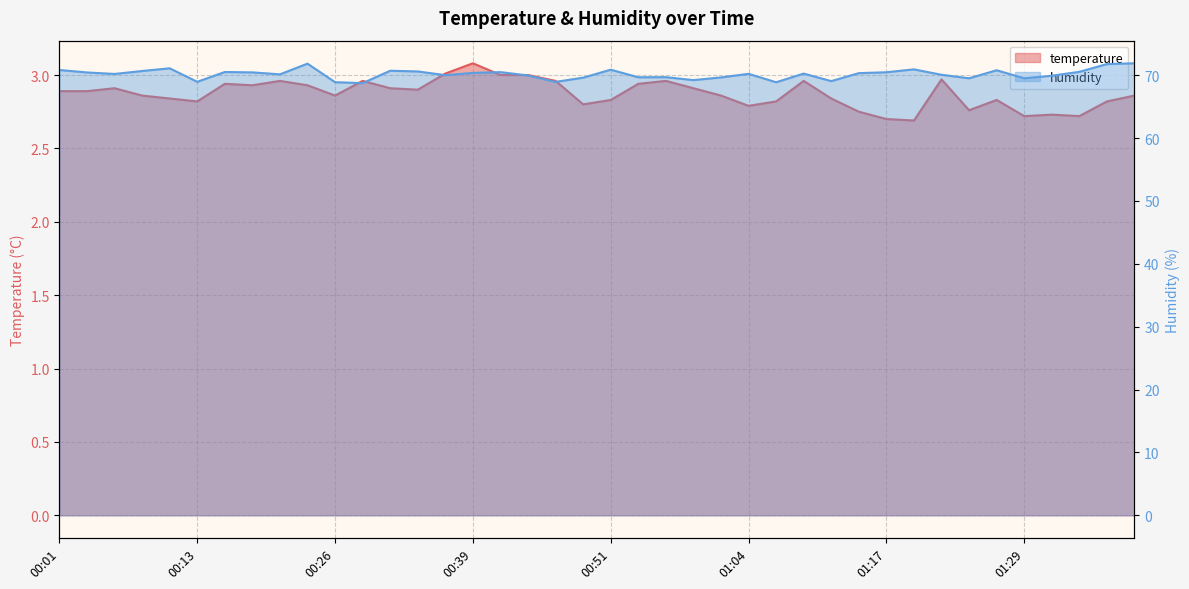

How many lines are shown in the chart?

2